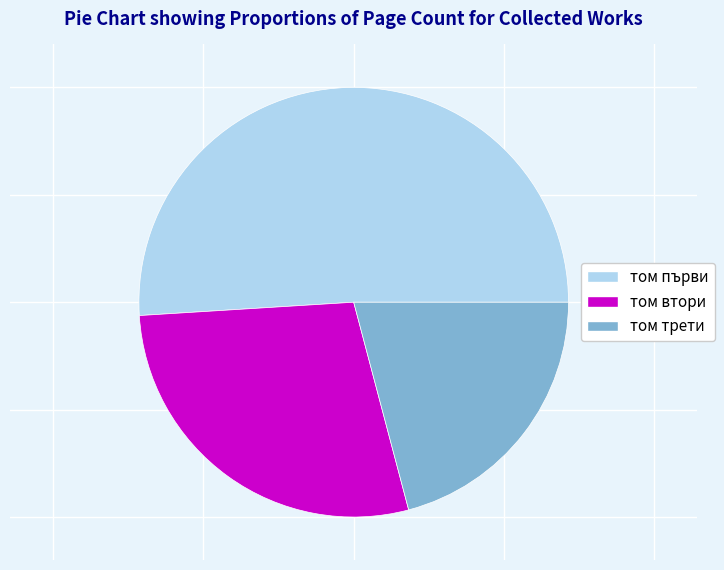

How many segments does this pie chart have?

3